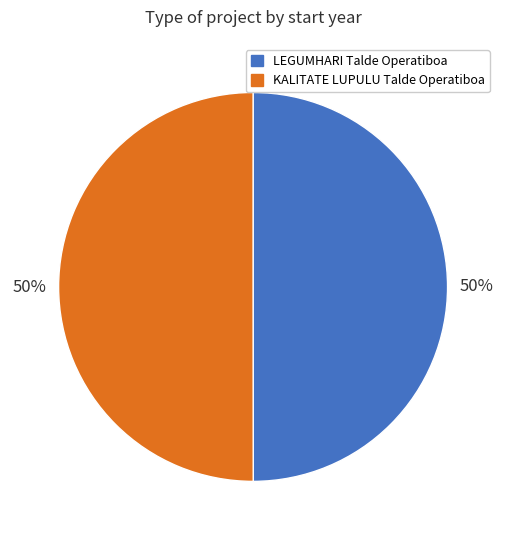

Do KALITATE LUPULU Talde Operatiboa and LEGUMHARI Talde Operatiboa together represent more than half of the pie?

Yes